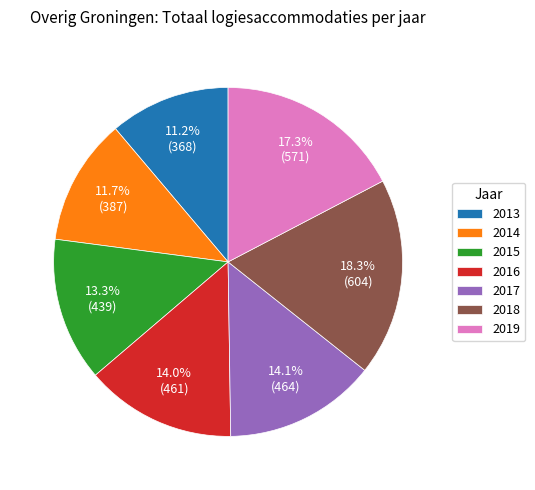

To the nearest percent, what percentage of the pie is 2015?

13%